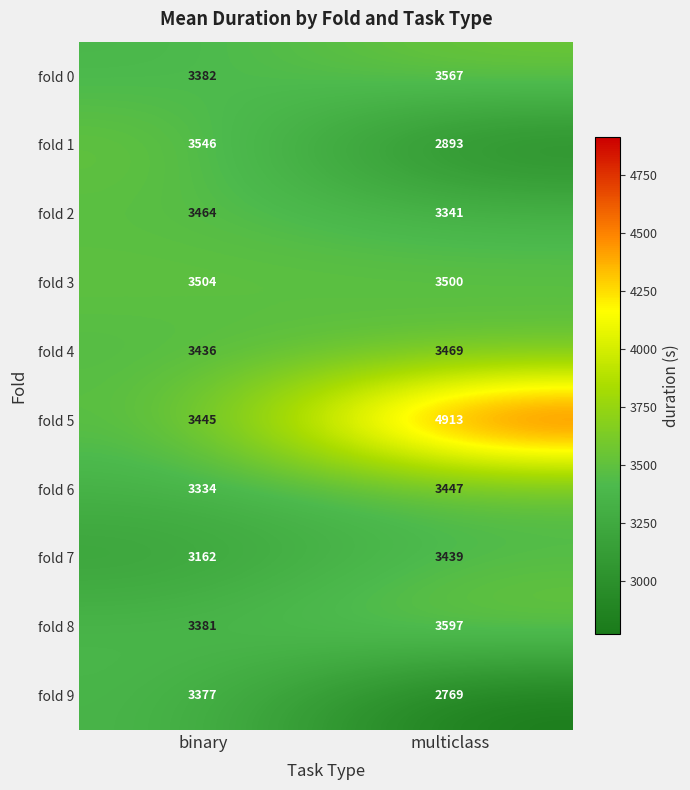

What is the maximum value shown in the chart?

4913